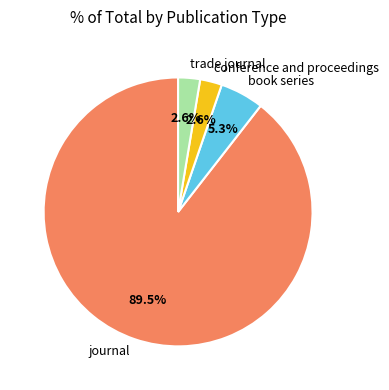

What is the majority slice?

journal